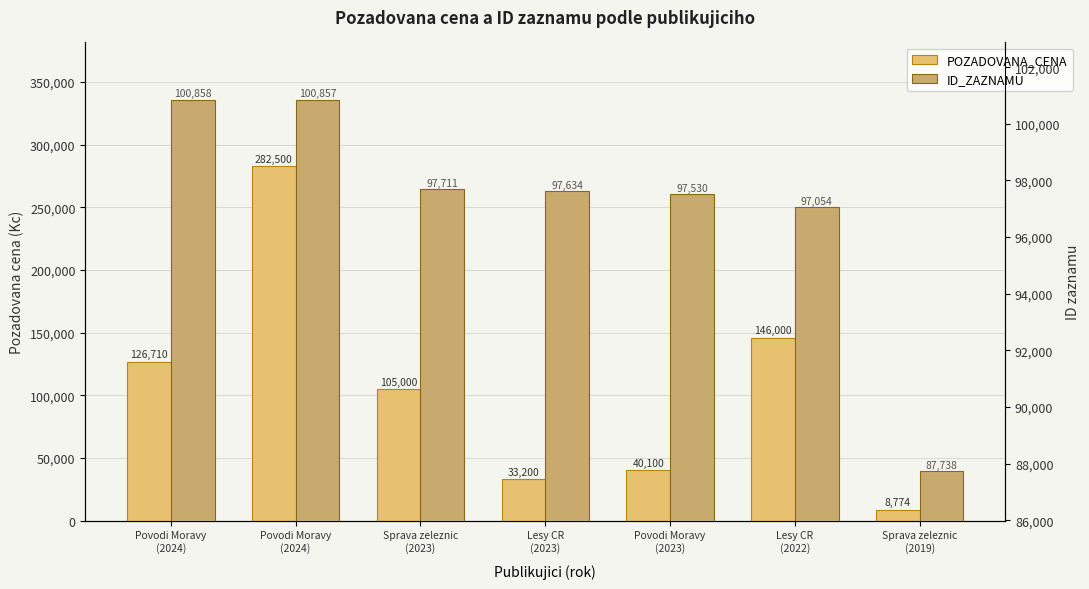

At which category does the chart reach its minimum across all series?

Sprava zeleznic
(2019)